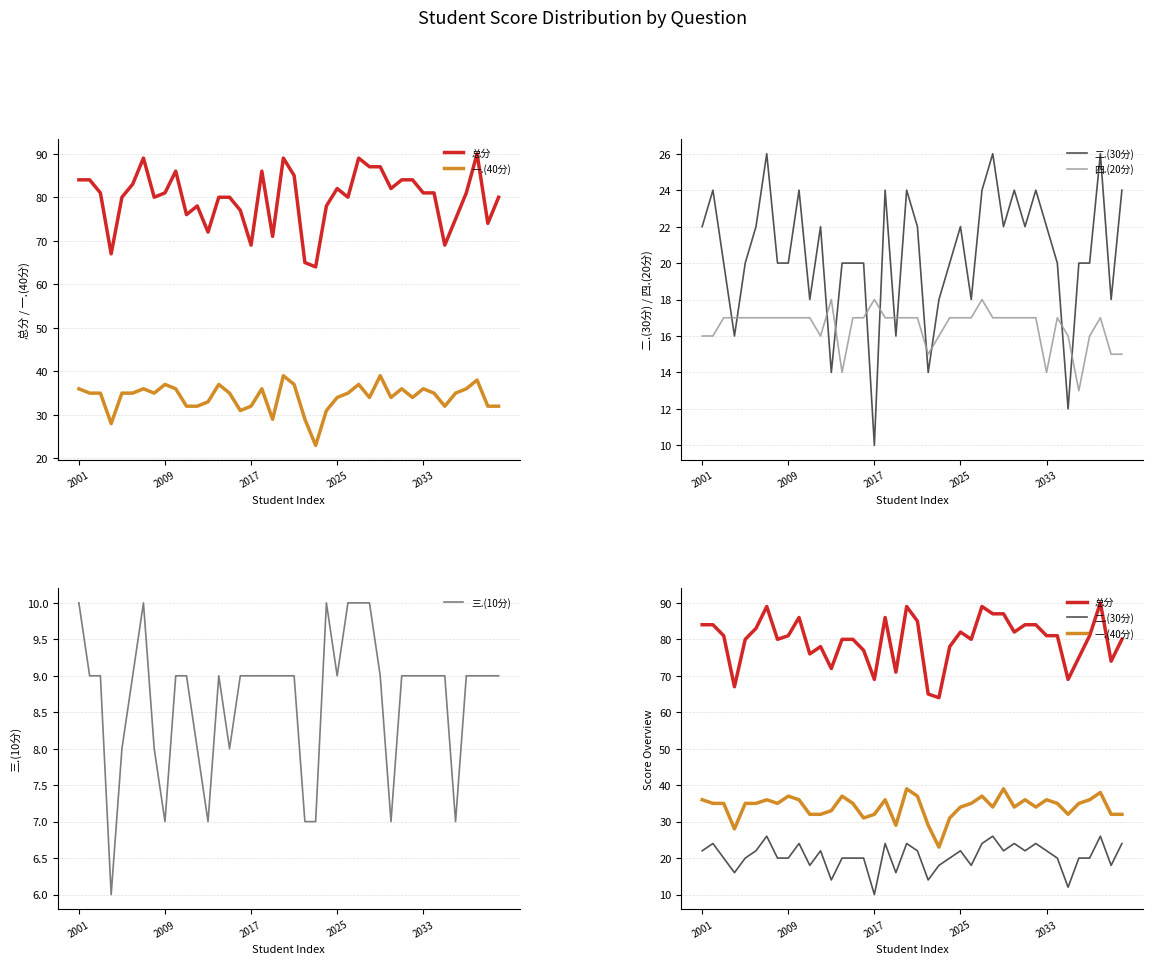

True or false: 四.(20分) has more than 0 interior local peaks.

True